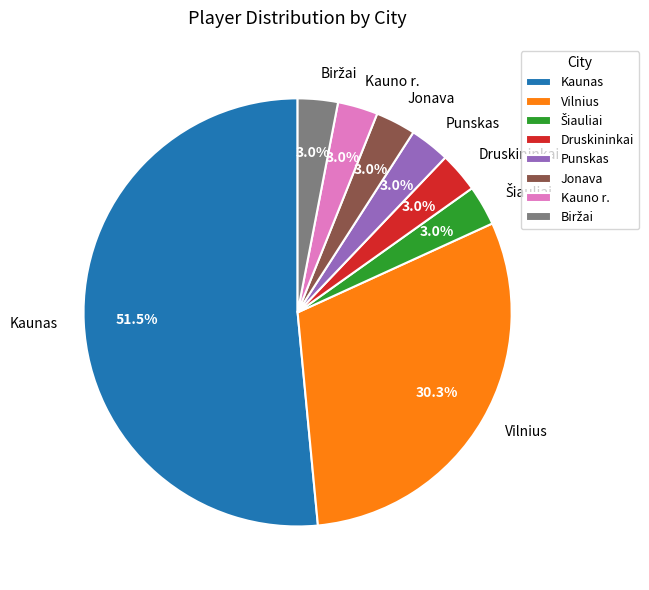

Which has a higher value, Vilnius or Jonava?

Vilnius